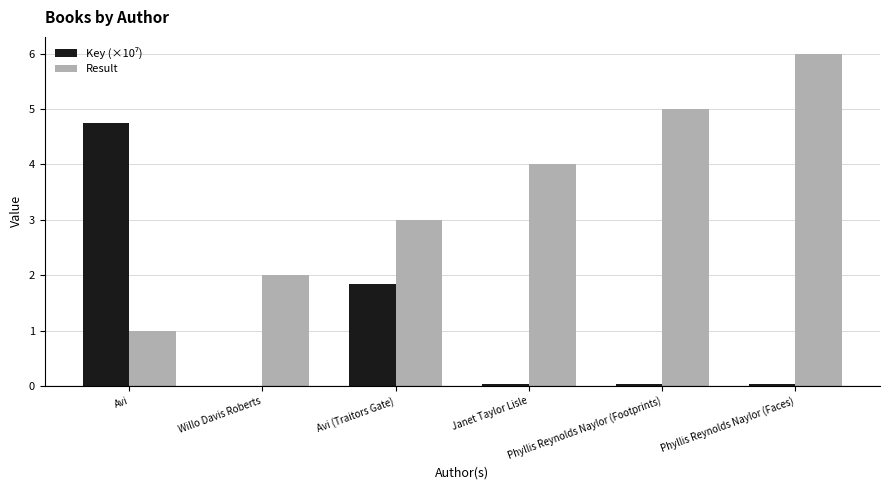

What is the maximum value shown in the chart?

6.0